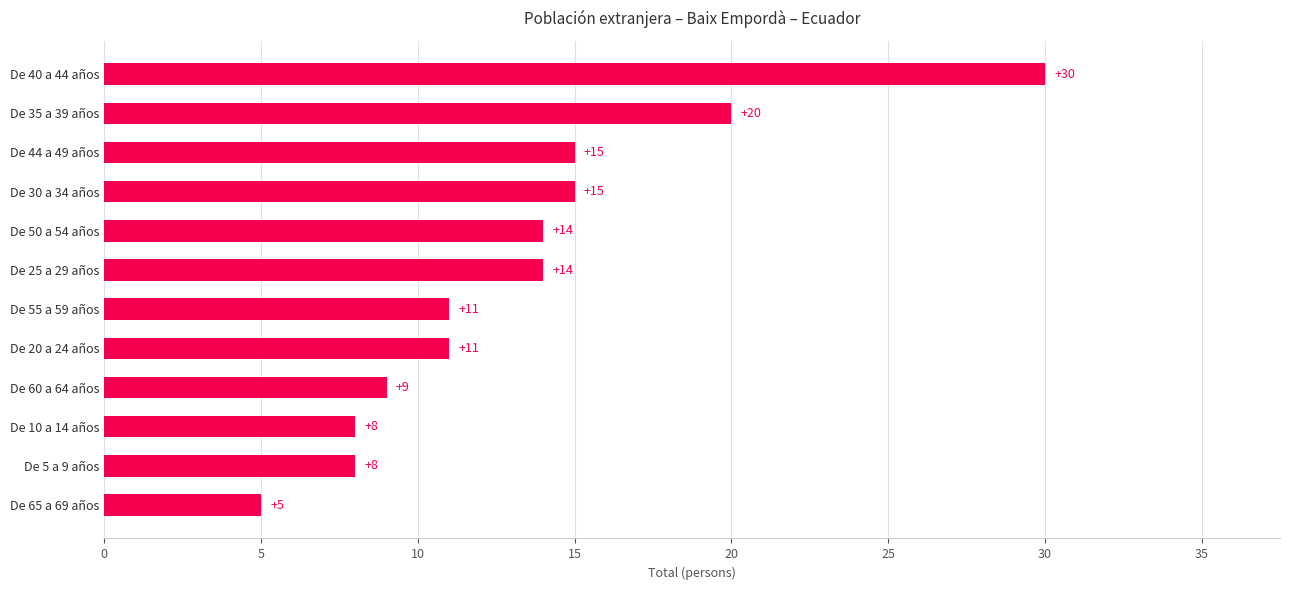

What is the sum of all values?

160